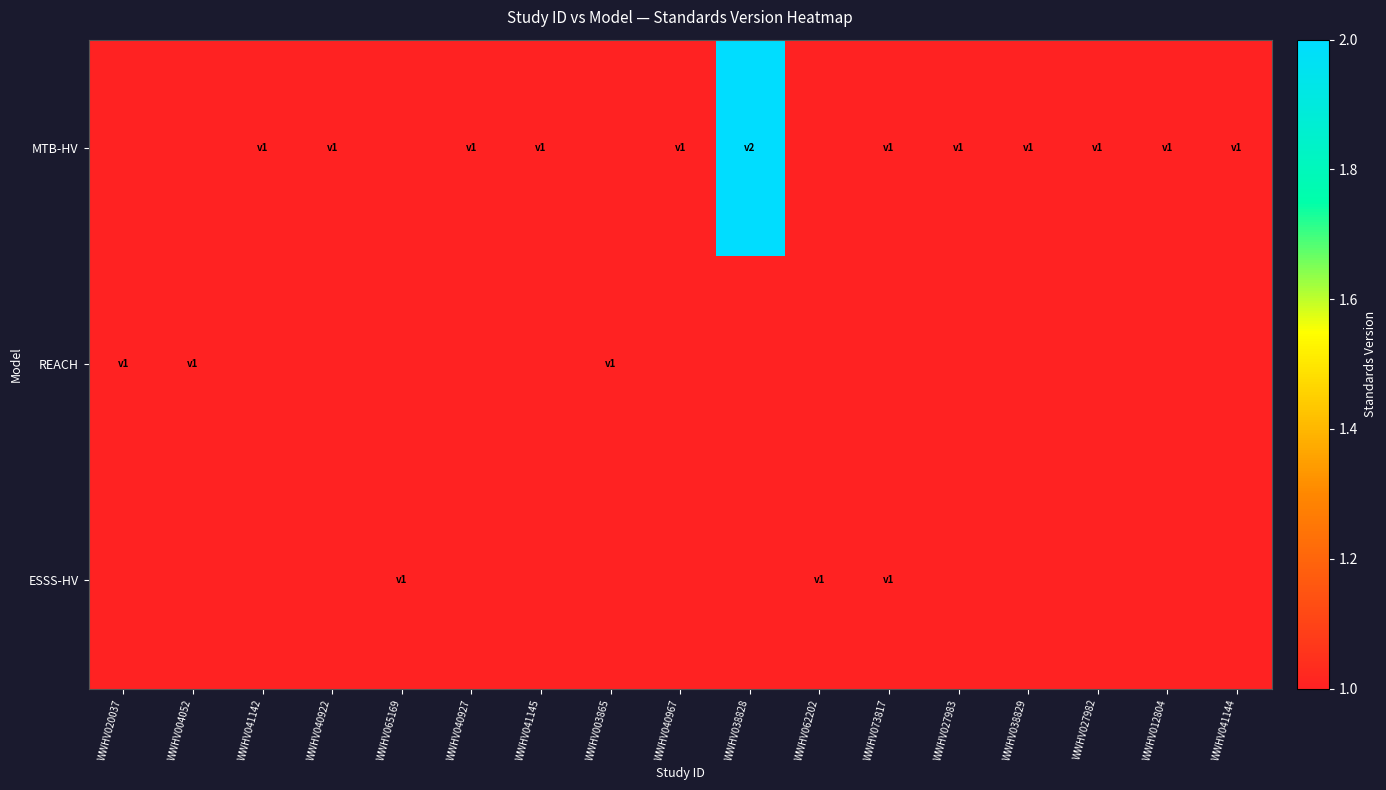

Between WWHV041142 and WWHV027982, which series saw the biggest shift?

MTB-HV